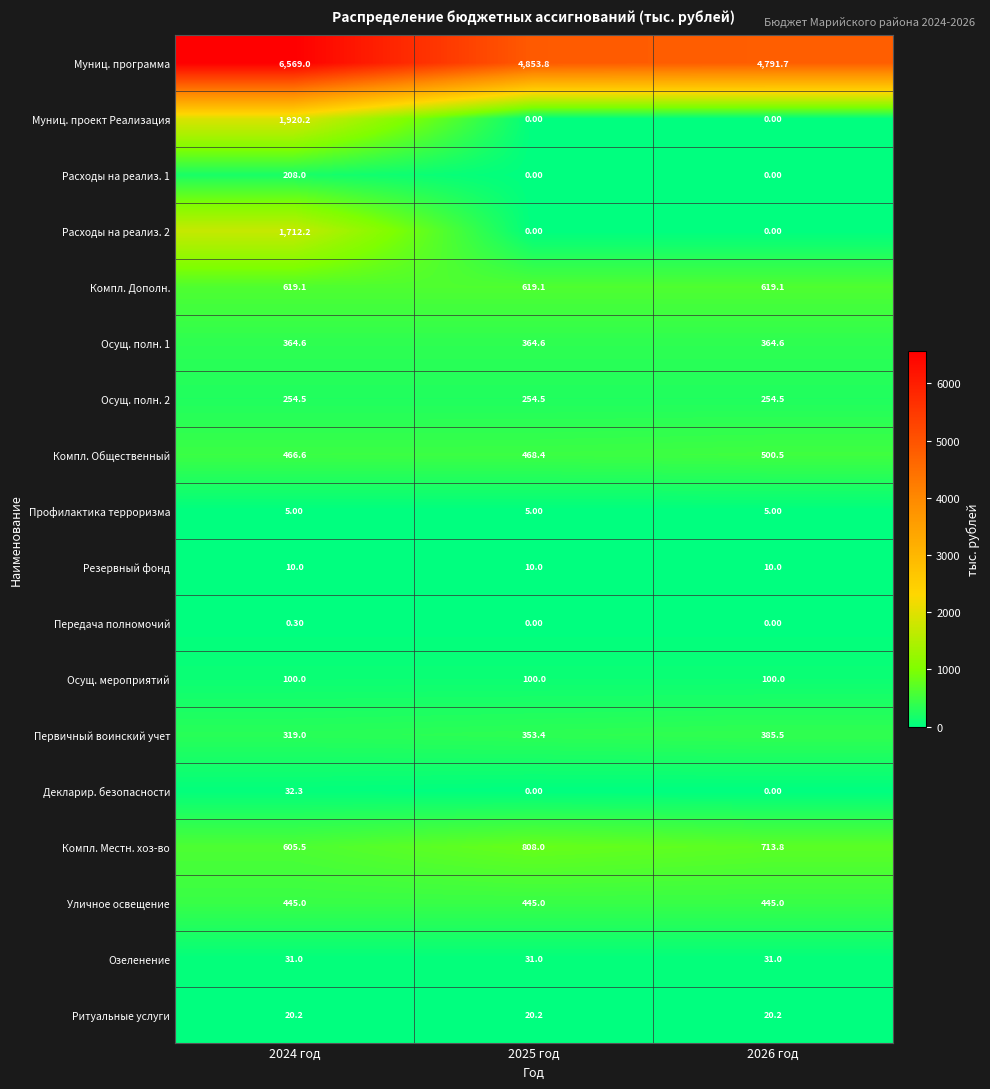

How many series are shown in this chart?

18